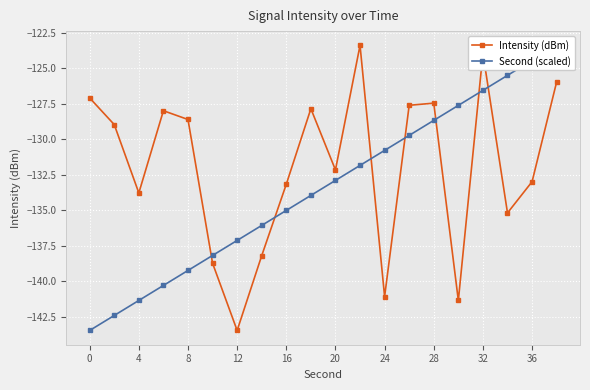

Reading left to right, extract all data points from this chart.

Intensity (dBm): -127.1	-129.0	-133.8	-128.0	-128.6	-138.7	-143.4	-138.2	-133.2	-127.9	-132.2	-123.4	-141.1	-127.6	-127.5	-141.3	-124.0	-135.2	-133.0	-126.0
Second (scaled): -143.4	-142.4	-141.3	-140.3	-139.2	-138.2	-137.1	-136.1	-135.0	-134.0	-132.9	-131.8	-130.8	-129.7	-128.7	-127.6	-126.6	-125.5	-124.5	-123.4